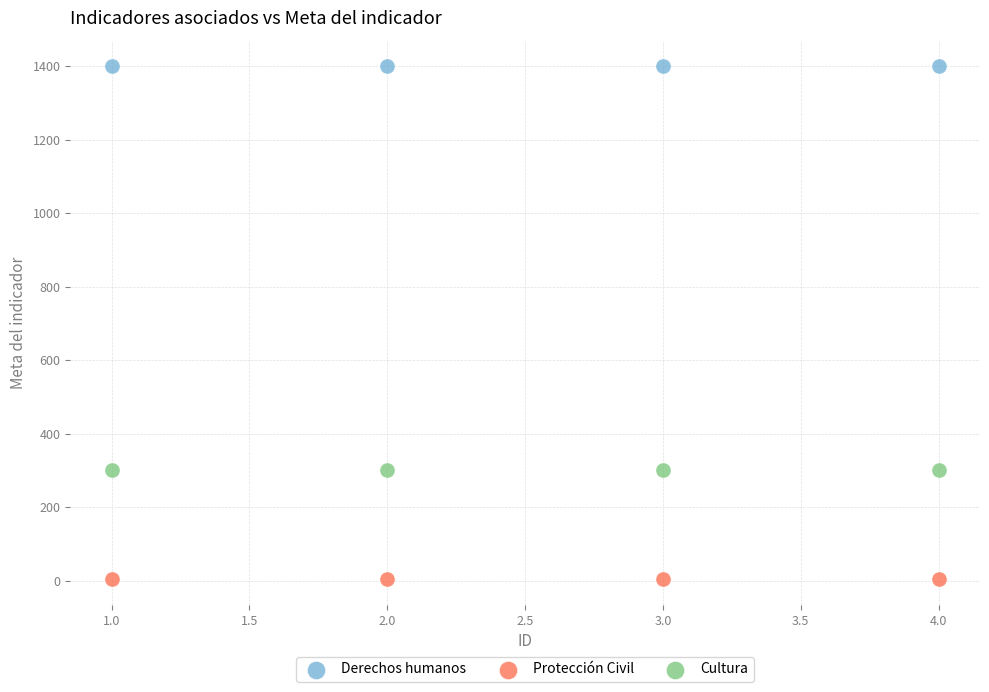

Which series reaches the maximum Y coordinate?

Derechos humanos